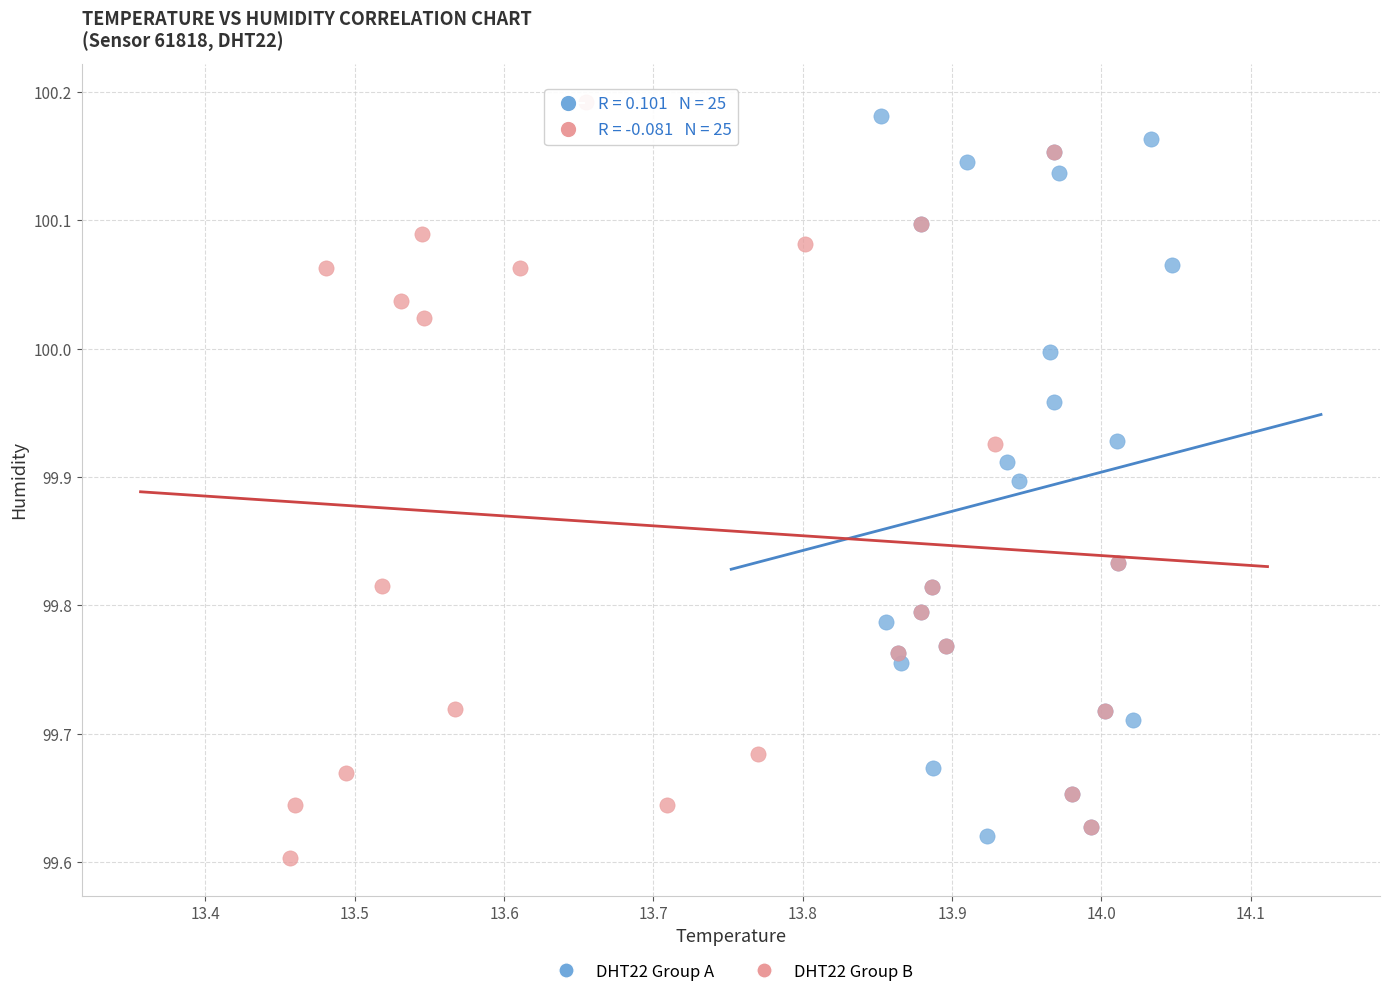

Which series contains the highest Y value?

DHT22 Group B